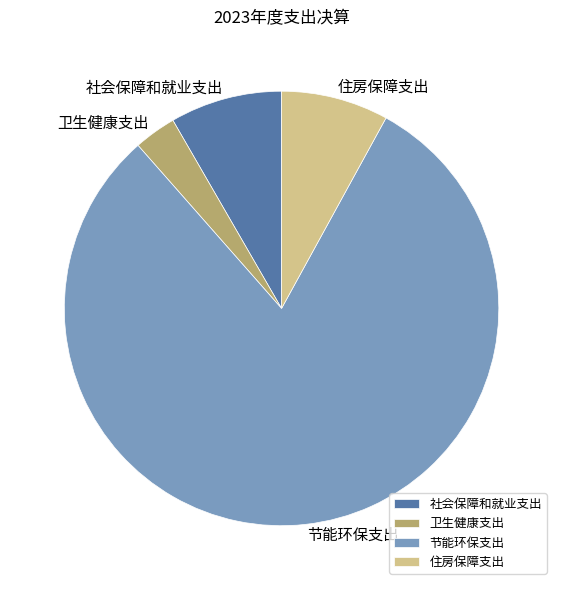

True or false: 卫生健康支出 accounts for 3% of the total.

True